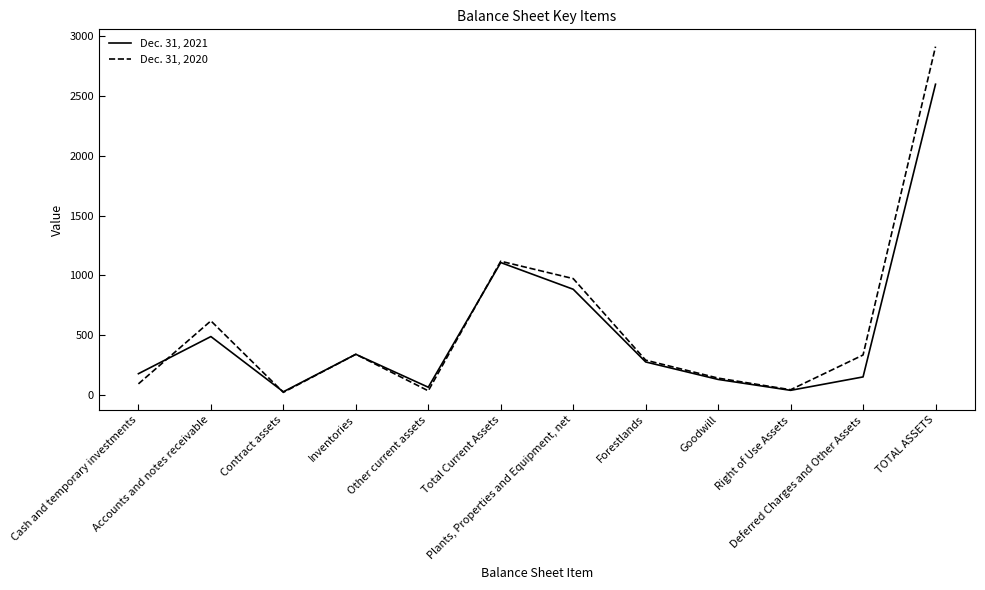

What is the greatest value displayed?

2911